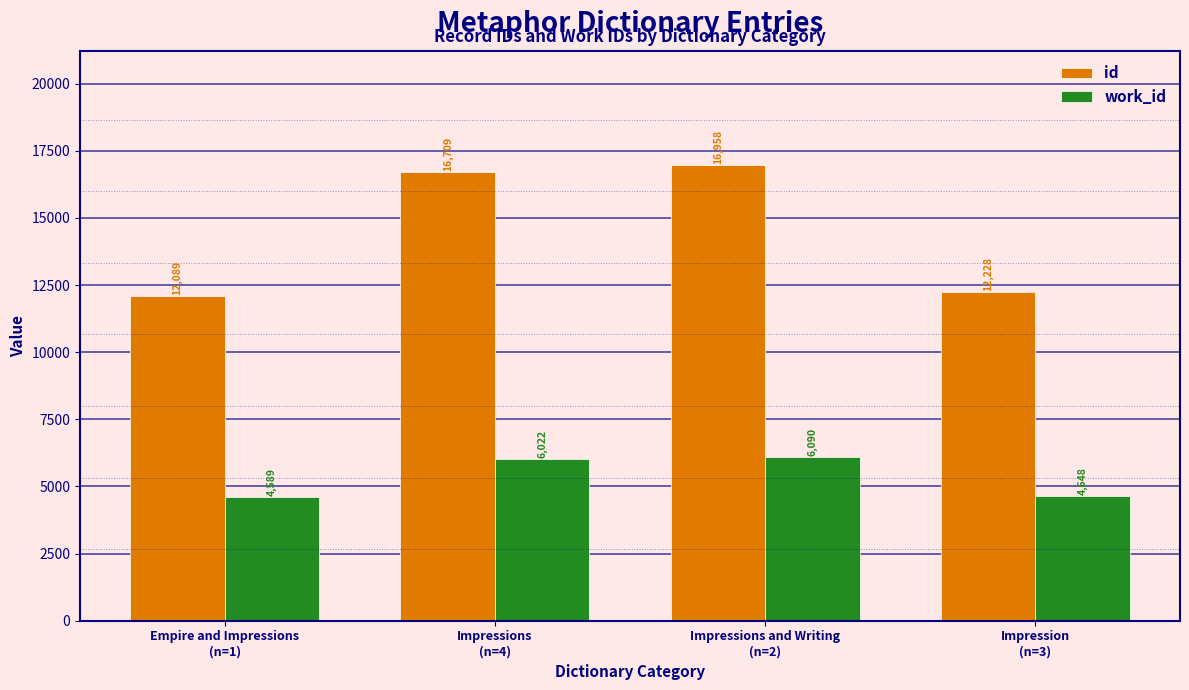

Rank the categories by id value from highest to lowest.

Impressions and Writing
(n=2), Impressions
(n=4), Impression
(n=3), Empire and Impressions
(n=1)